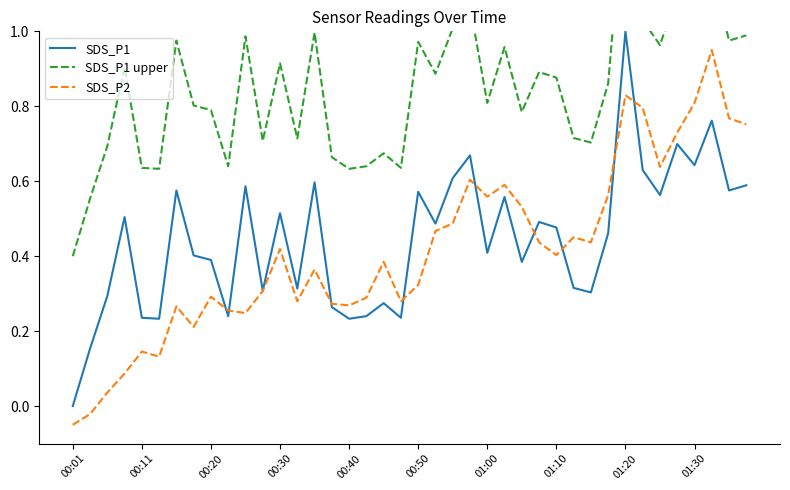

What is the difference between the highest and lowest values at 25?

0.4